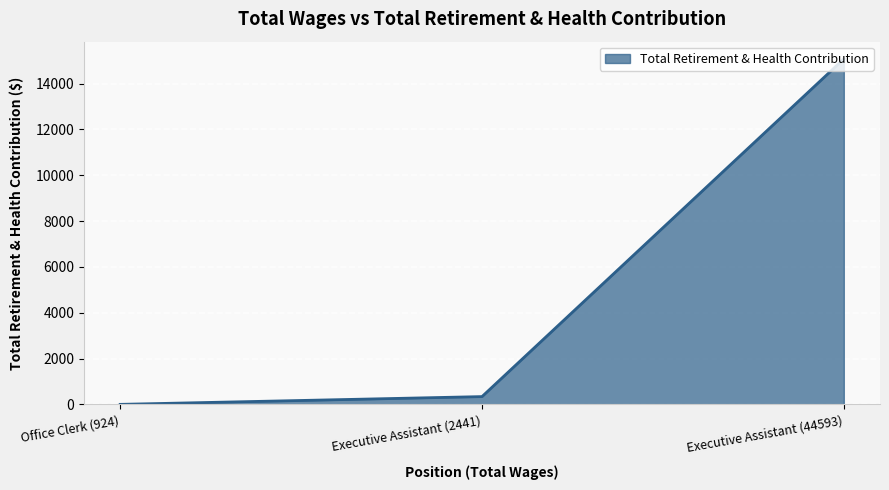

At which category does the chart reach its minimum across all series?

Office Clerk (924)